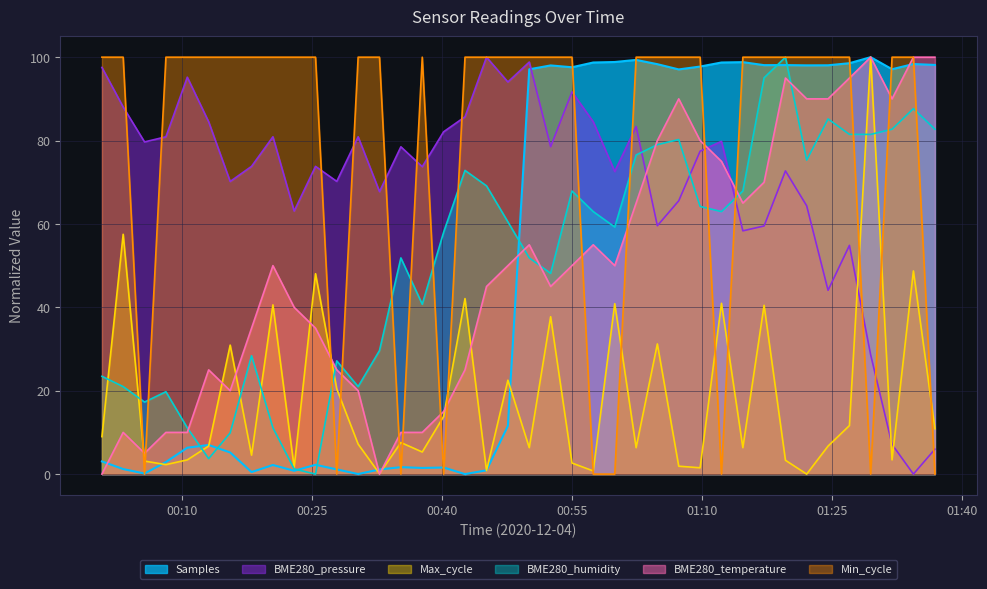

What is the highest value of the Max_cycle series?

100.0